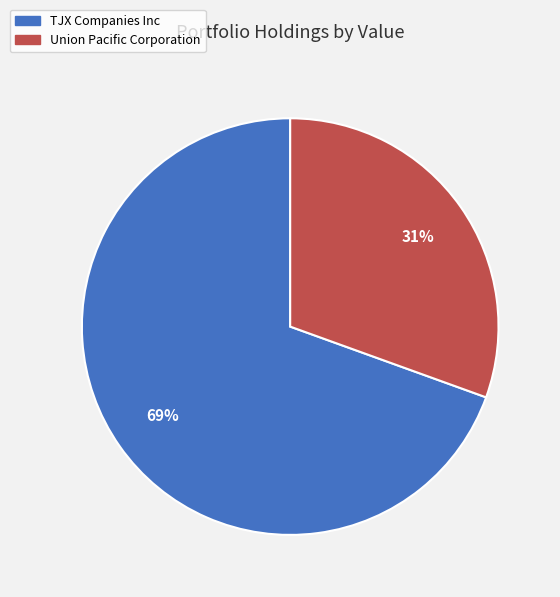

True or false: Union Pacific Corporation accounts for 31% of the total.

True